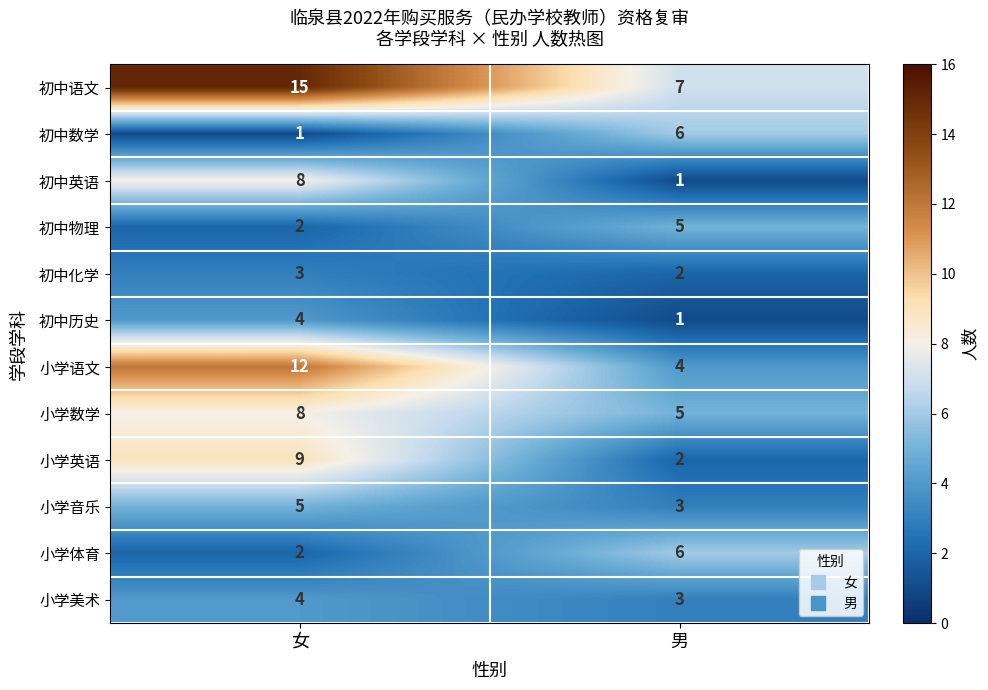

What is the difference between the 初中语文 values at 女 and 男?

8